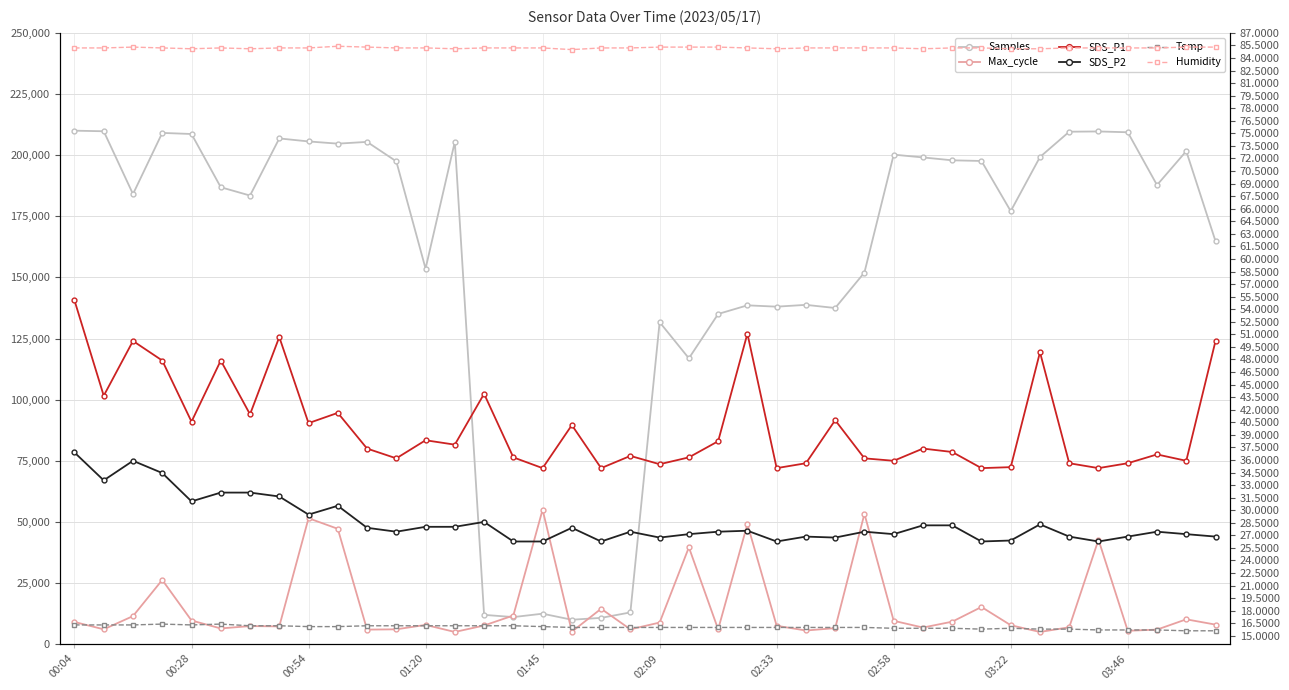

True or false: Temp has a value of 15.7 at 35.

True